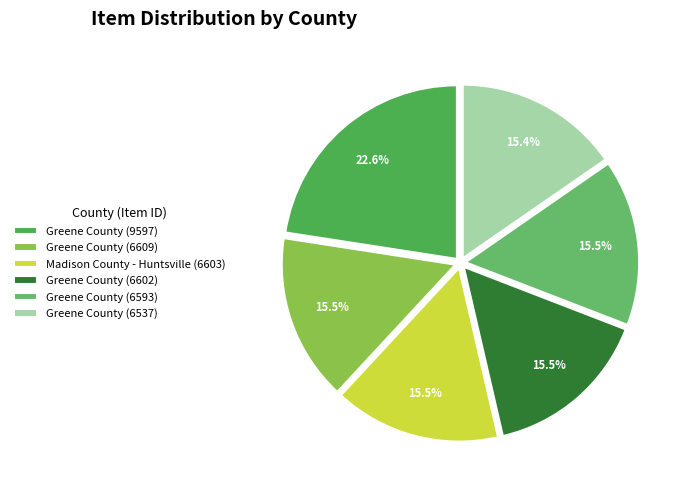

Which category has the smallest portion of the pie?

Greene County (6537)